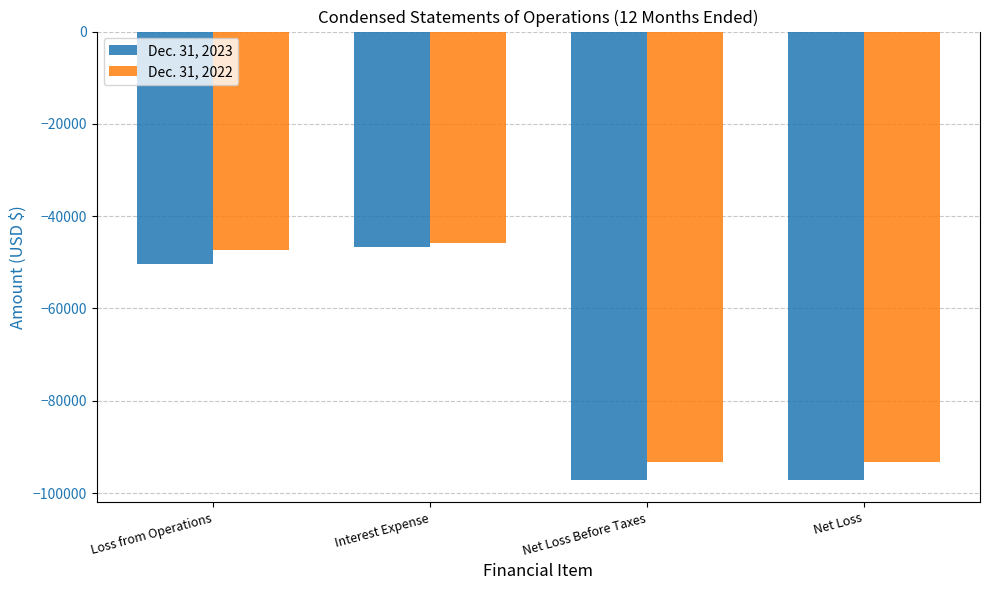

True or false: Dec. 31, 2023 has a value of -97149 at Net Loss.

True